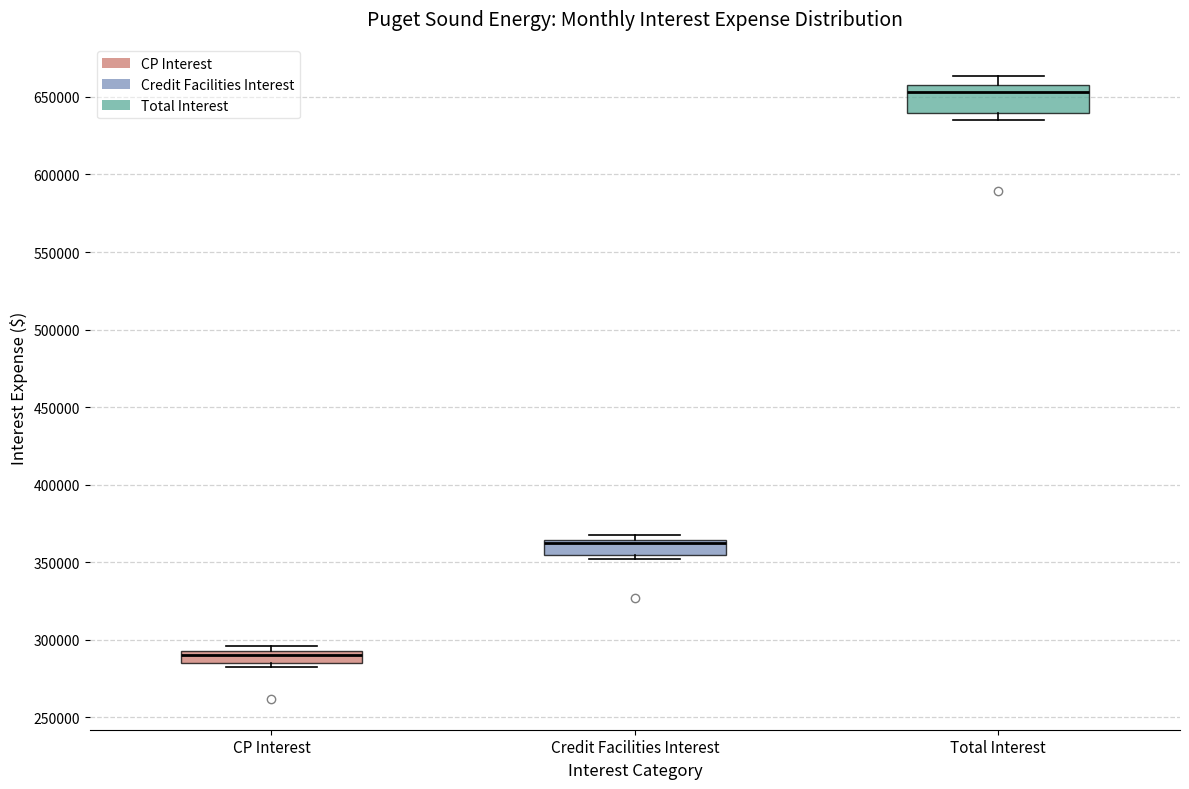

Comparing the boxes themselves (not the whiskers), which one is the tallest?

Total Interest